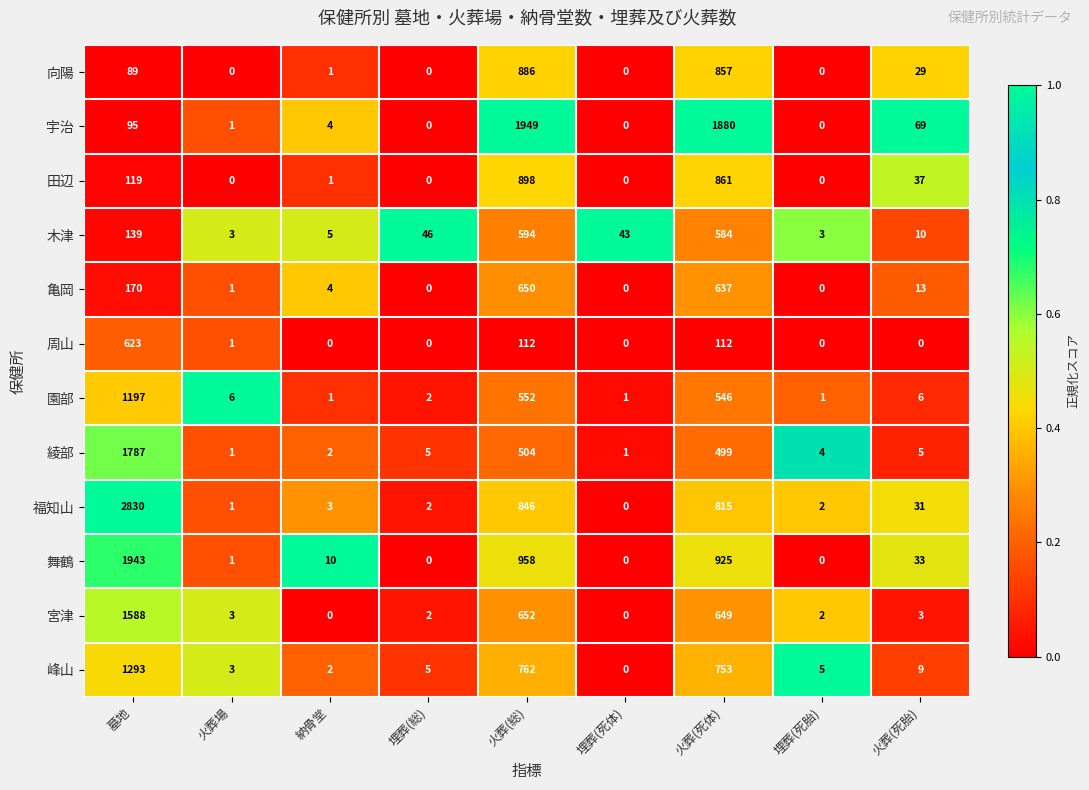

What is the highest value of the 福知山 series?

2830